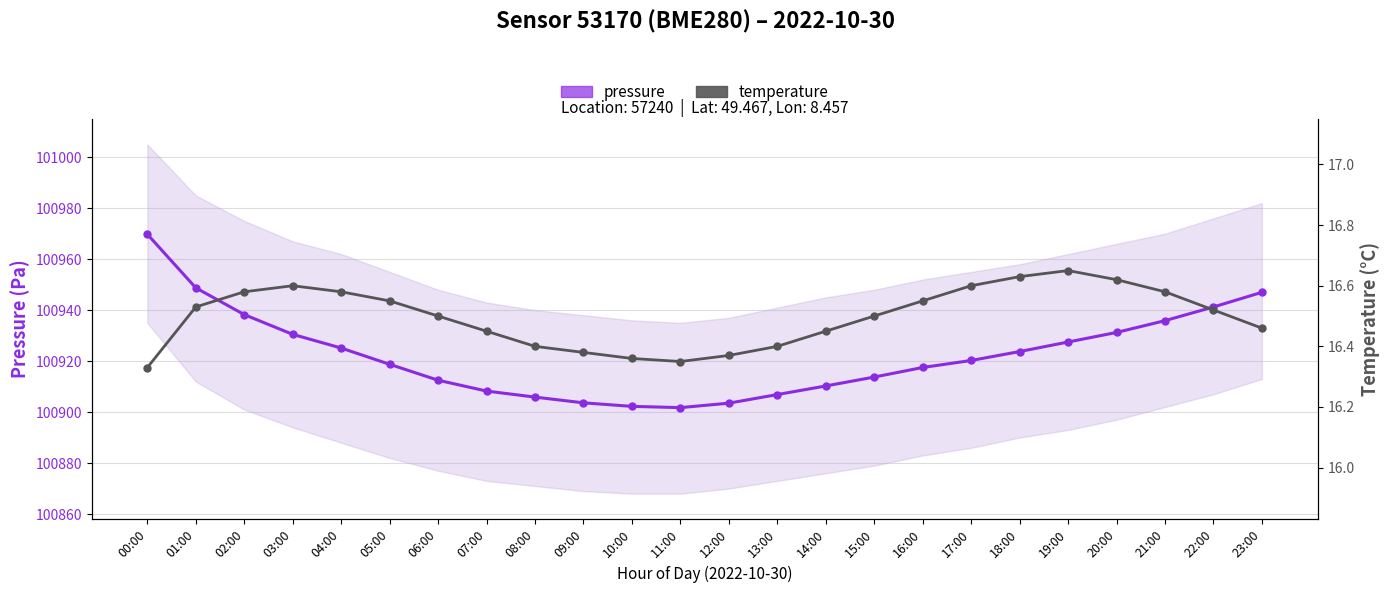

Rank the series by their average value, from lowest to highest.

temperature, pressure